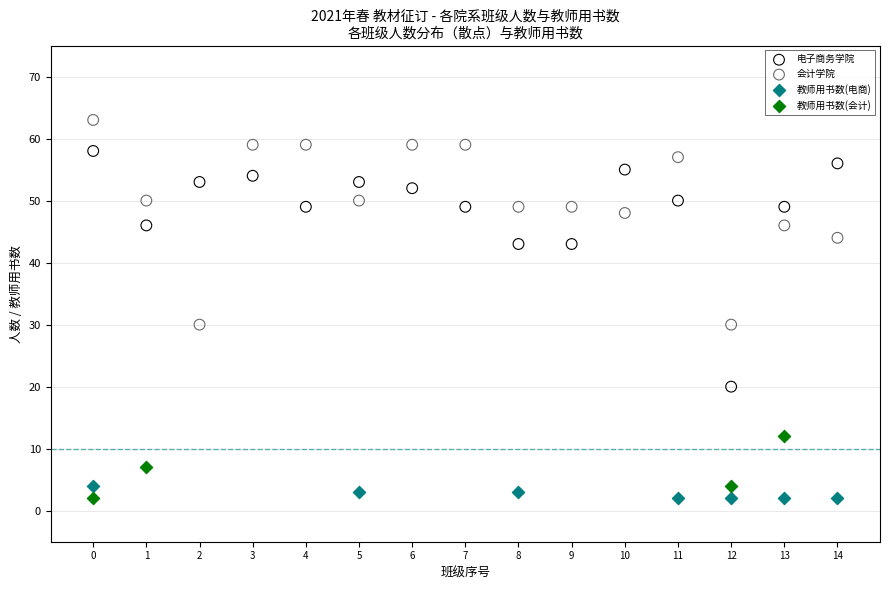

Which series reaches the maximum Y coordinate?

会计学院